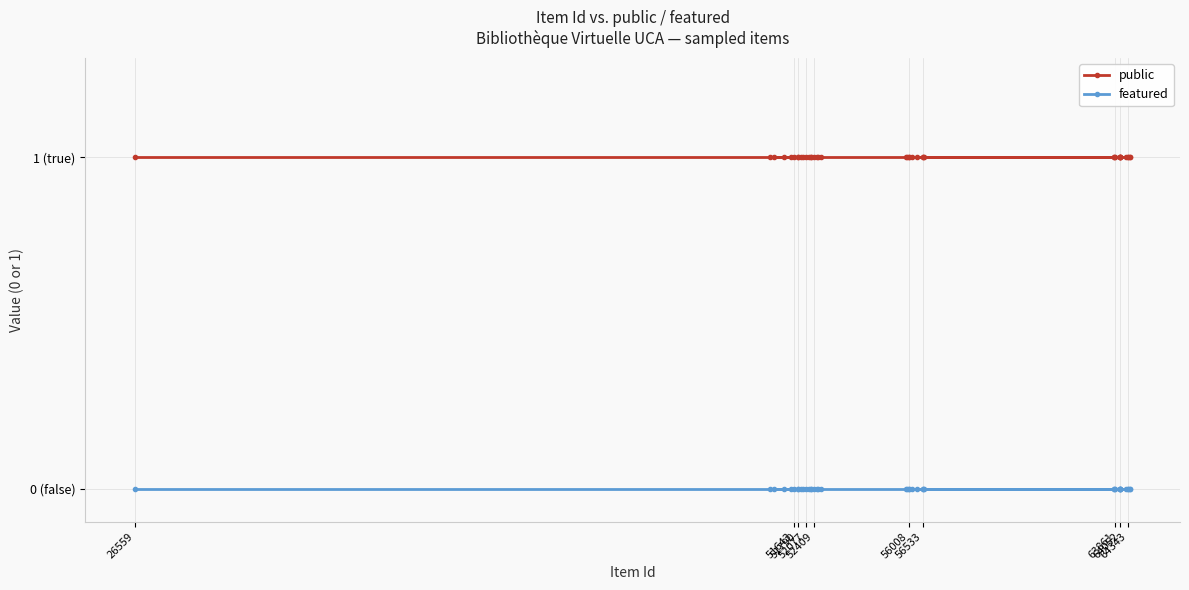

What are all the series names shown in the legend?

public, featured